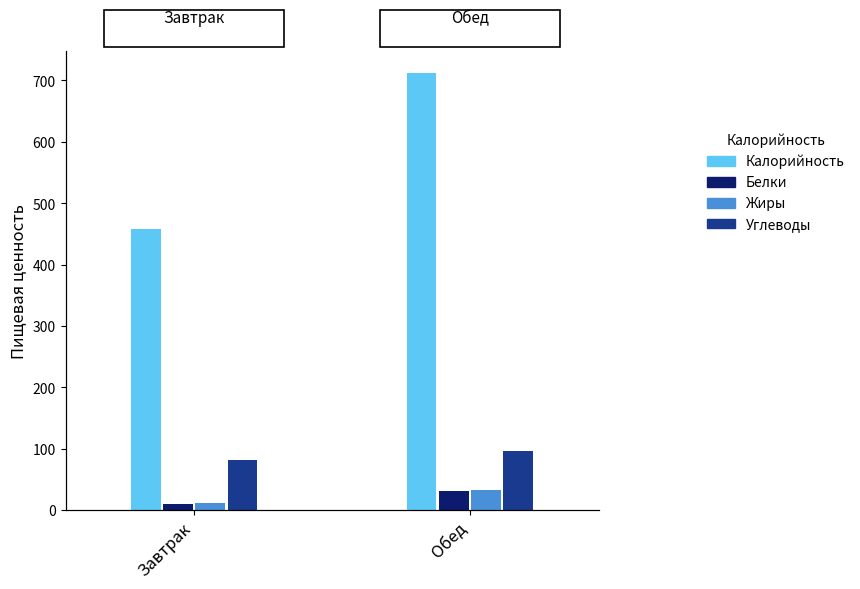

Reading left to right, list all the values displayed in this chart.

Калорийность: 457.6	711.7
Белки: 9.6	31.6
Жиры: 11.9	33.5
Углеводы: 81.9	96.3